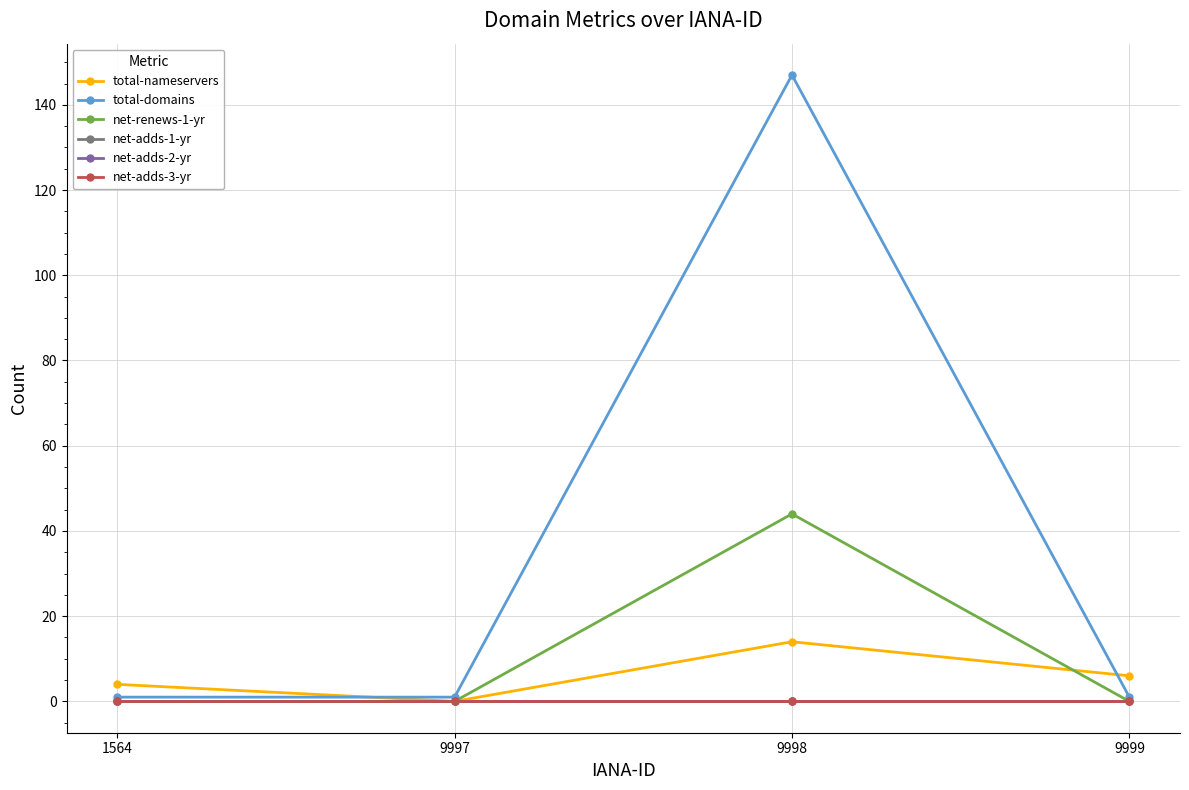

Which category has the lowest value across all series?

9997